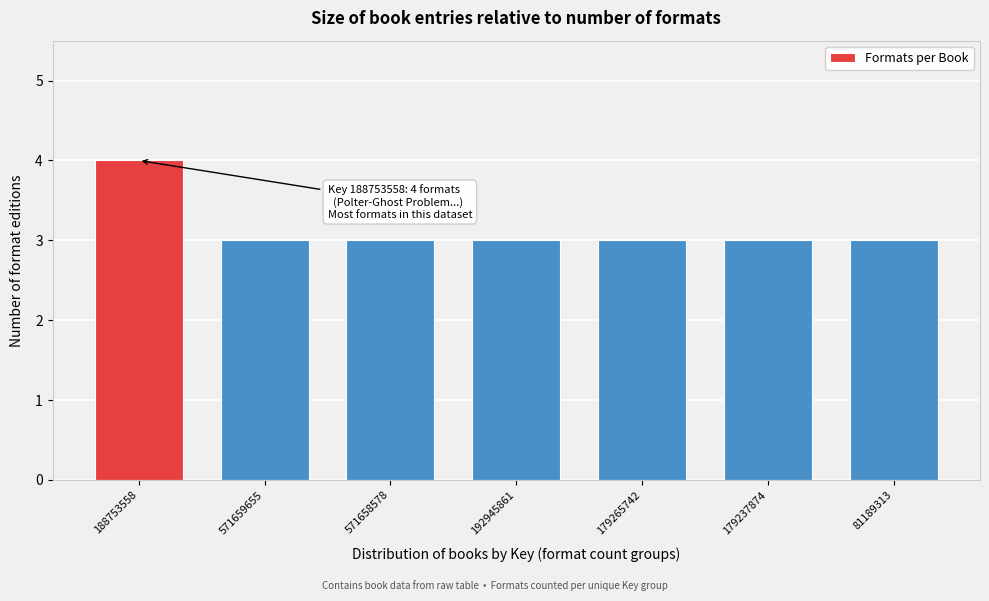

Reading right to left, extract all data points from this chart.

3	3	3	3	3	3	4